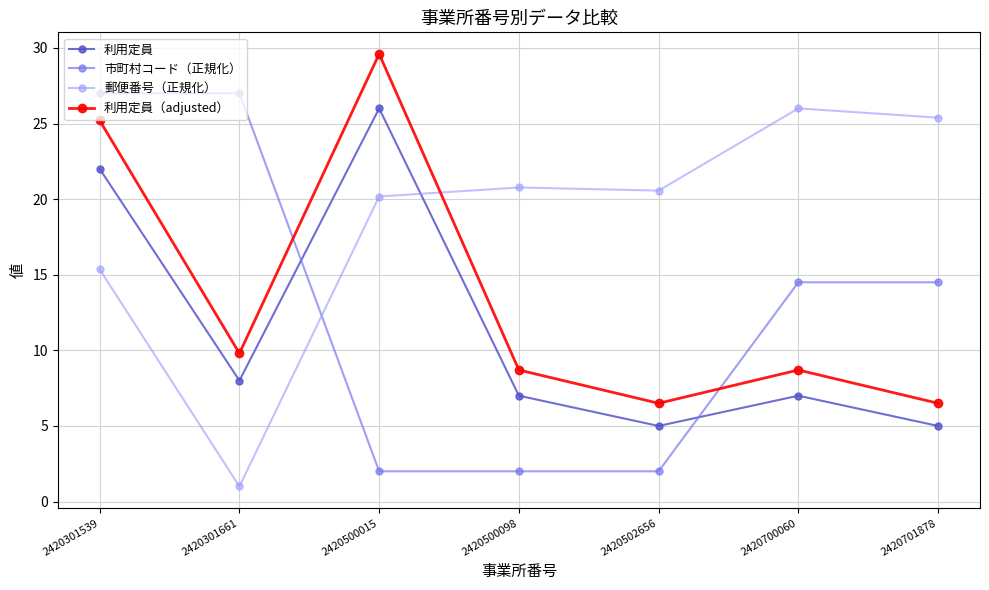

The value of 利用定員（adjusted） at 2420301661 is 6.8. True or false?

False